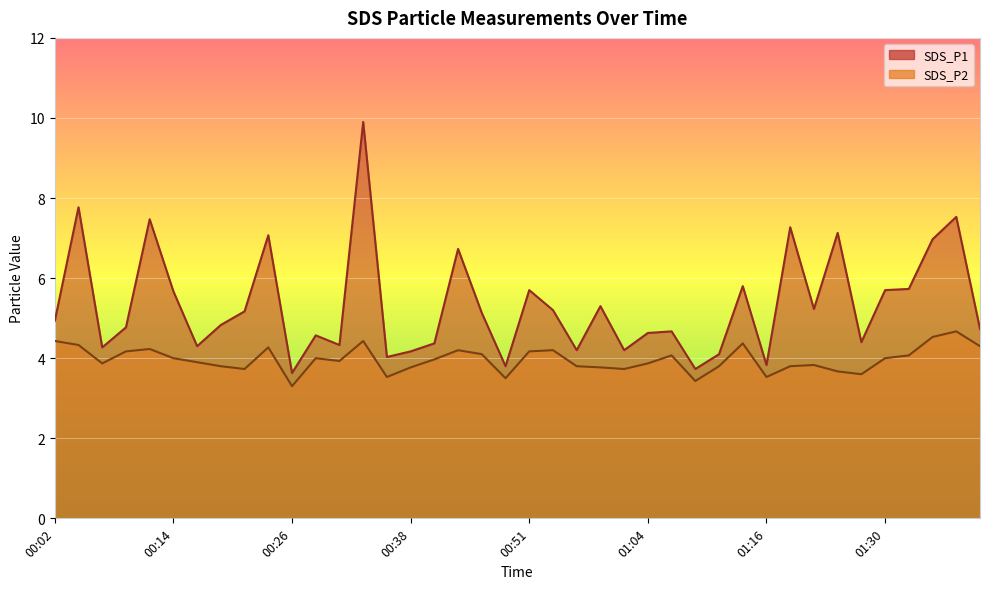

Reading right to left, what are all the values shown in this chart?

SDS_P1: 01:40=4.7	01:37=7.5	01:35=7.0	01:32=5.7	01:30=5.7	01:27=4.4	01:24=7.1	01:22=5.2	01:19=7.3	01:16=3.8	01:14=5.8	01:11=4.1	01:08=3.7	01:06=4.7	01:04=4.6	01:01=4.2	00:59=5.3	00:56=4.2	00:54=5.2	00:51=5.7	00:49=3.8	00:46=5.1	00:43=6.7	00:41=4.4	00:38=4.2	00:36=4.0	00:34=9.9	00:31=4.3	00:29=4.6	00:26=3.6	00:24=7.1	00:21=5.2	00:19=4.8	00:16=4.3	00:14=5.7	00:11=7.5	00:09=4.8	00:06=4.3	00:04=7.8	00:02=4.9
SDS_P2: 01:40=4.3	01:37=4.7	01:35=4.5	01:32=4.1	01:30=4.0	01:27=3.6	01:24=3.7	01:22=3.8	01:19=3.8	01:16=3.5	01:14=4.4	01:11=3.8	01:08=3.4	01:06=4.1	01:04=3.9	01:01=3.7	00:59=3.8	00:56=3.8	00:54=4.2	00:51=4.2	00:49=3.5	00:46=4.1	00:43=4.2	00:41=4.0	00:38=3.8	00:36=3.5	00:34=4.4	00:31=3.9	00:29=4.0	00:26=3.3	00:24=4.3	00:21=3.7	00:19=3.8	00:16=3.9	00:14=4.0	00:11=4.2	00:09=4.2	00:06=3.9	00:04=4.3	00:02=4.4